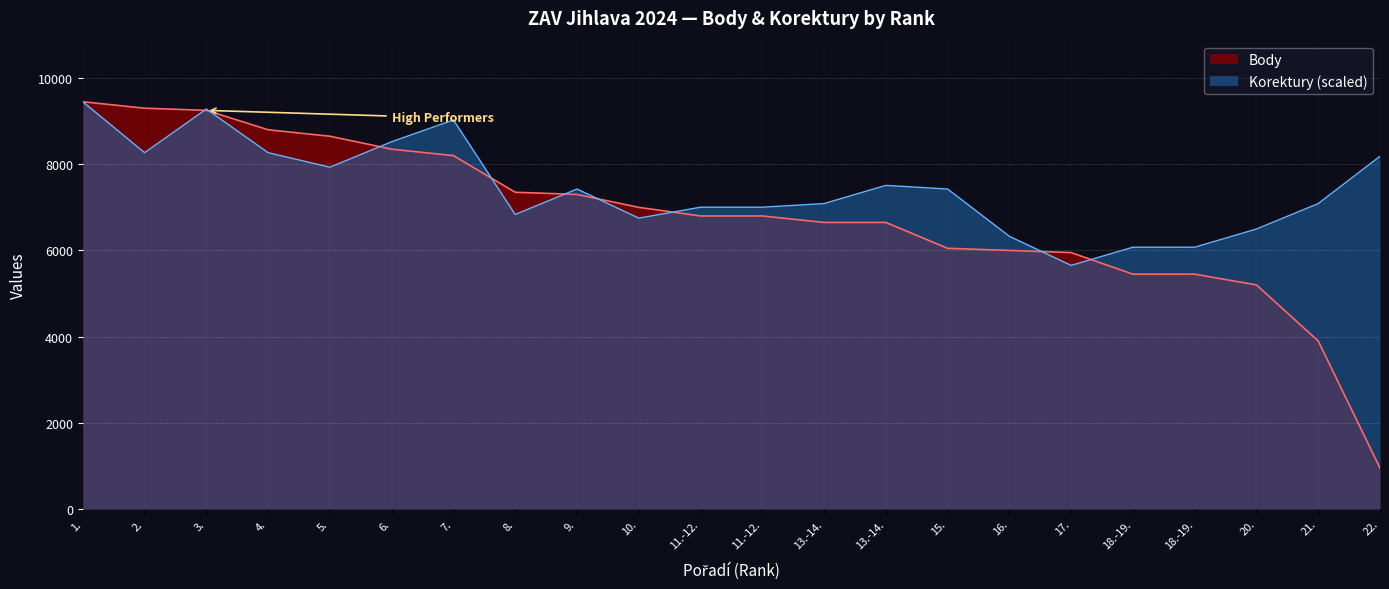

Where does the Body series first go above 6800?

1.